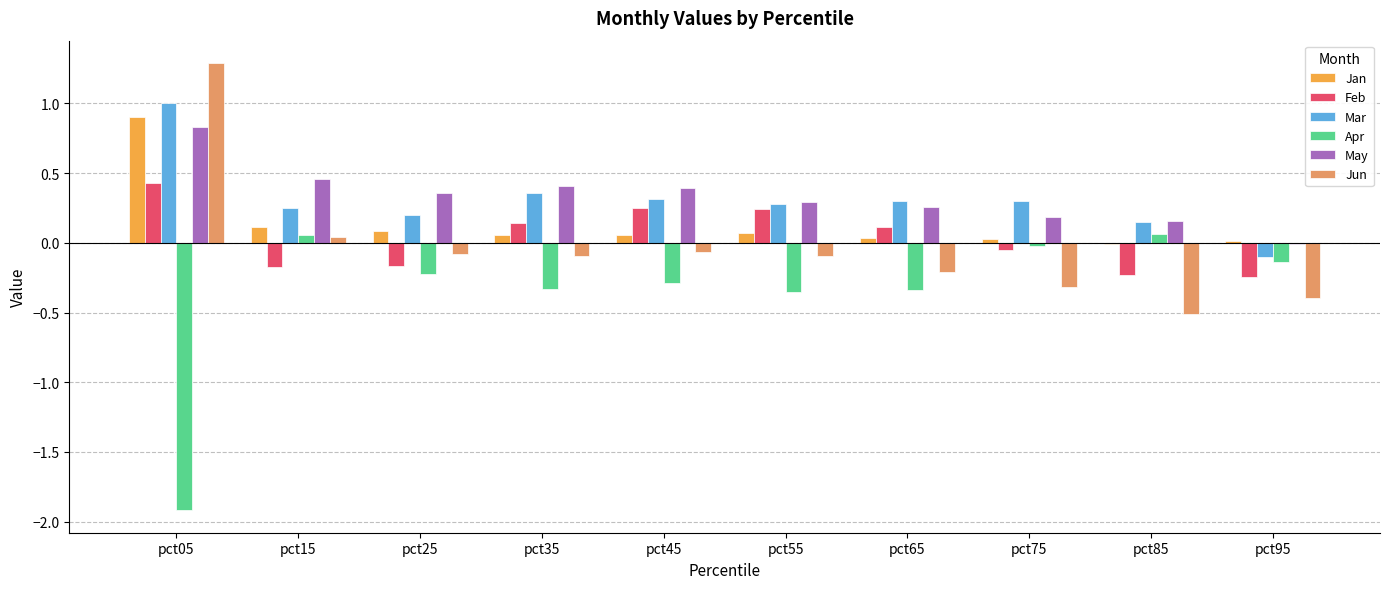

Does the chart contain stacked bars?

No